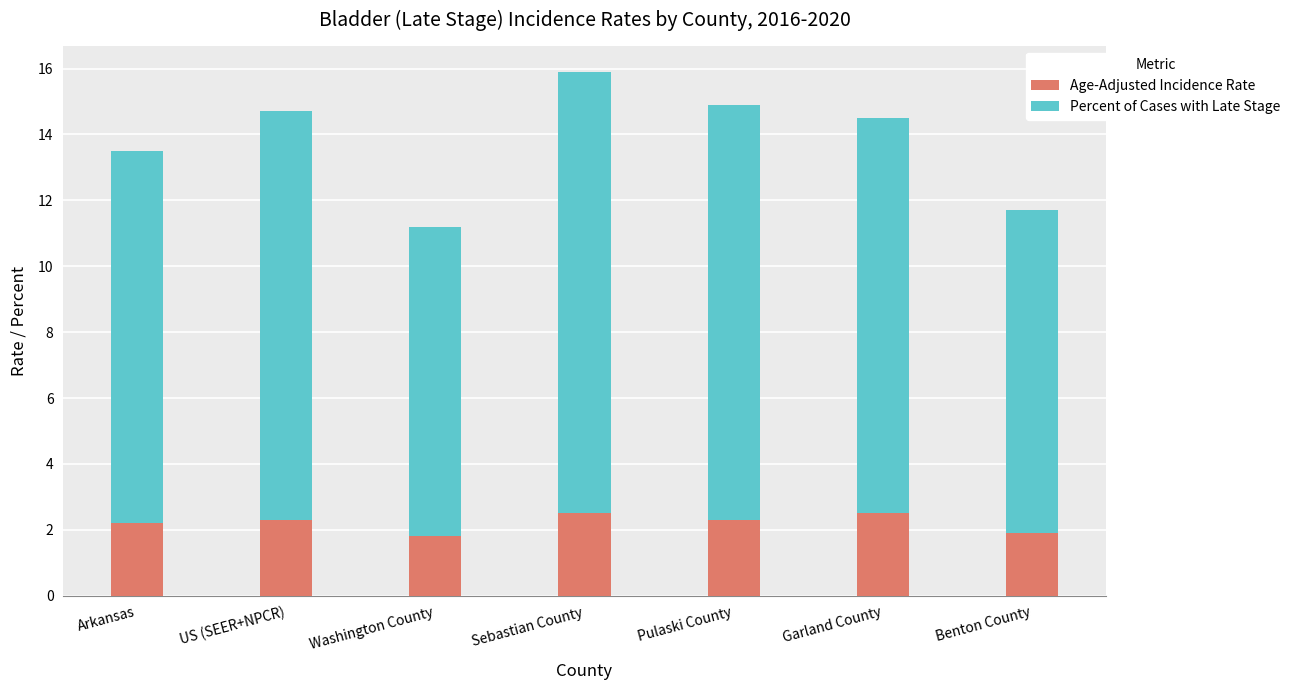

What is the maximum value for Age-Adjusted Incidence Rate?

2.5